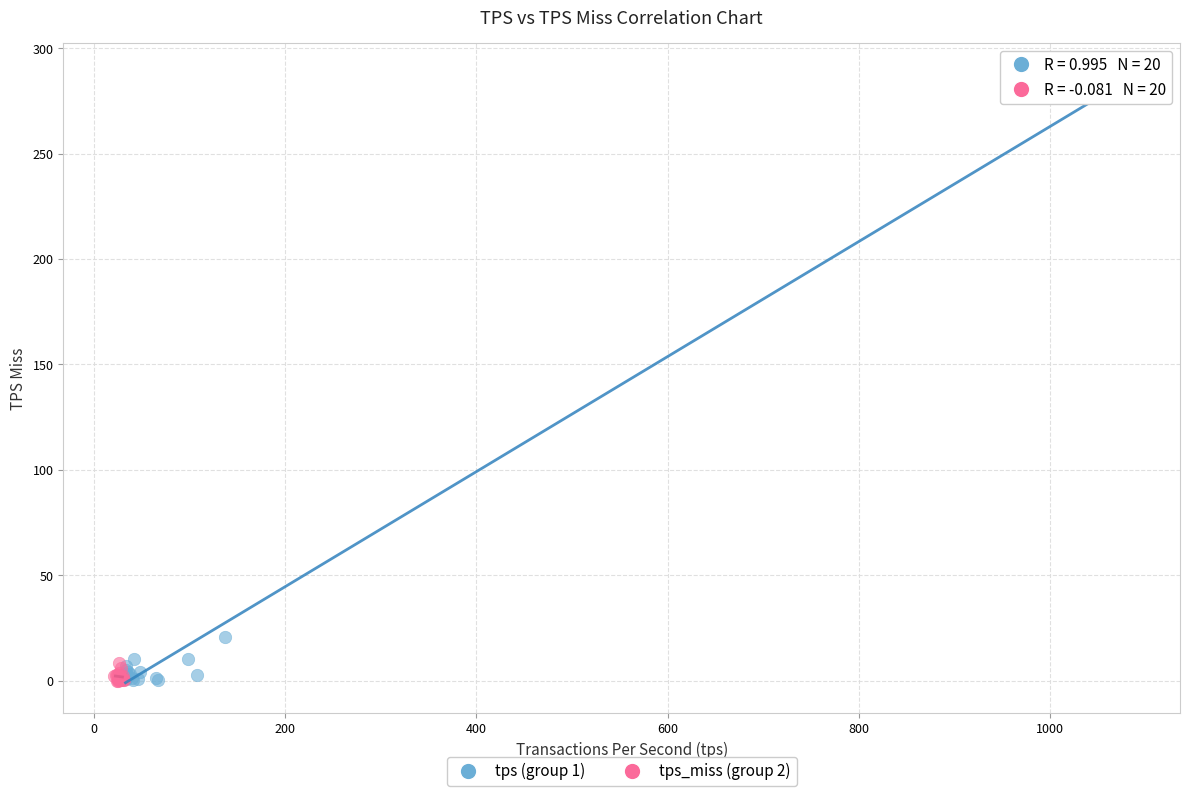

What are all the series names shown in the legend?

tps (group 1), tps_miss (group 2)